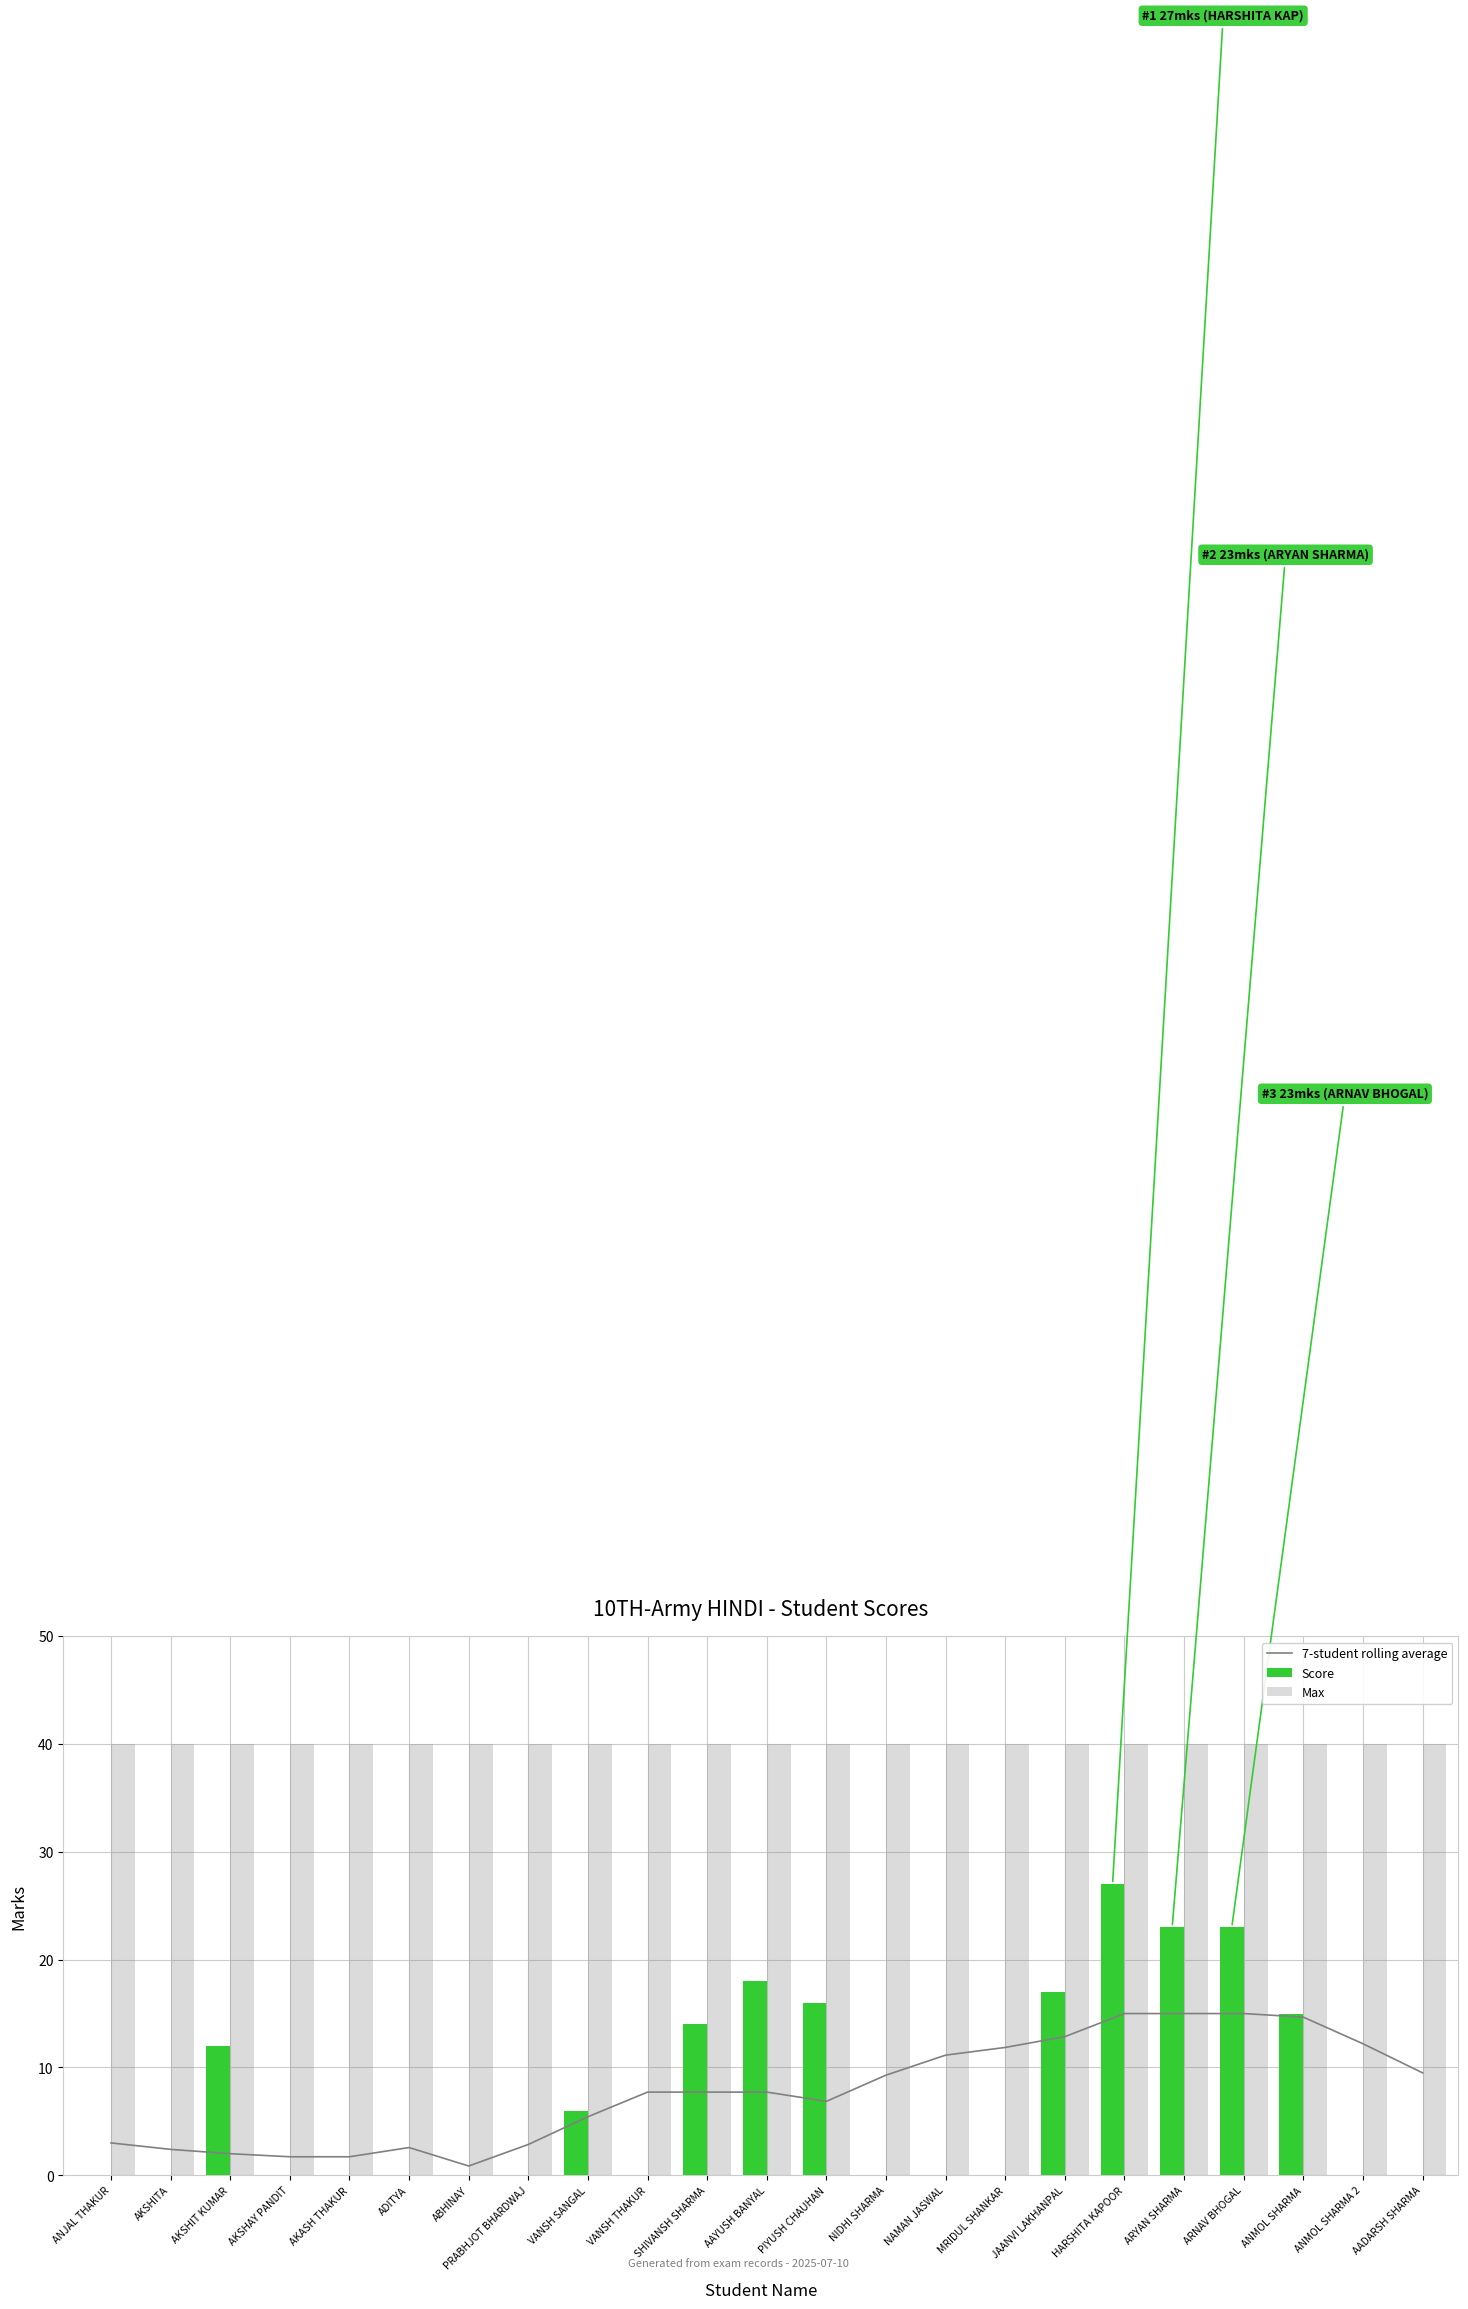

How many groups of bars are there?

23